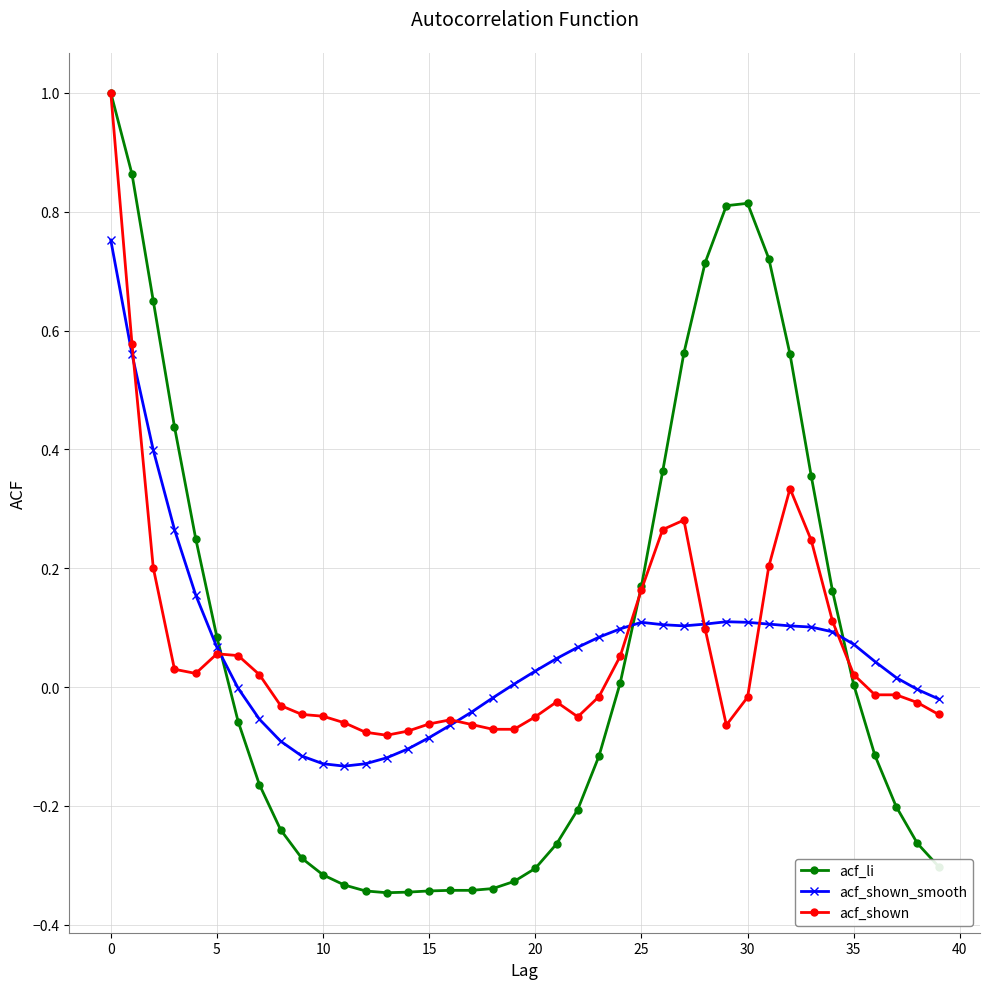

List the series in order of their overall mean, lowest first.

acf_shown_smooth, acf_li, acf_shown